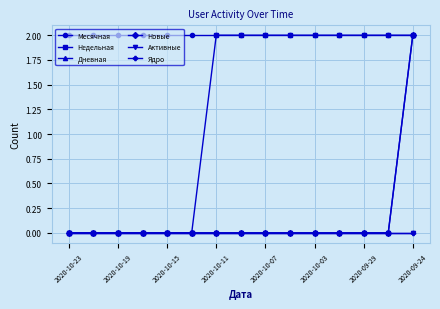

How many lines are shown in the chart?

6